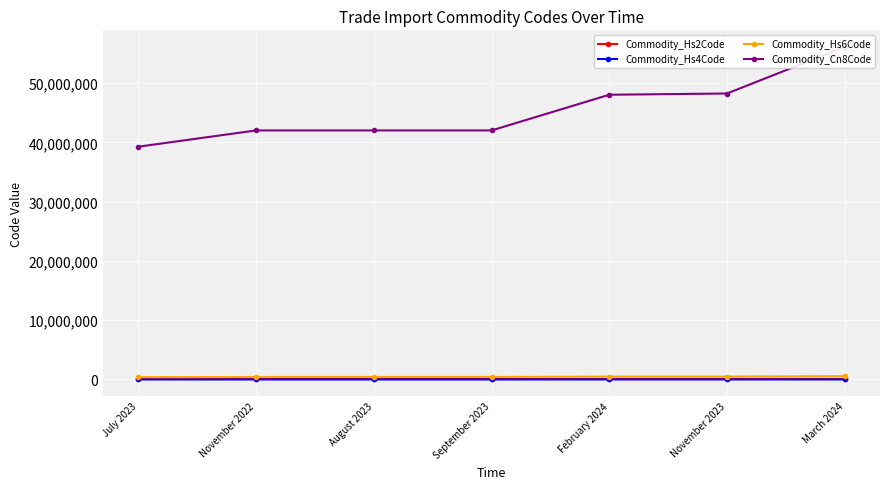

True or false: Commodity_Hs4Code and Commodity_Hs6Code intersect in this chart.

False